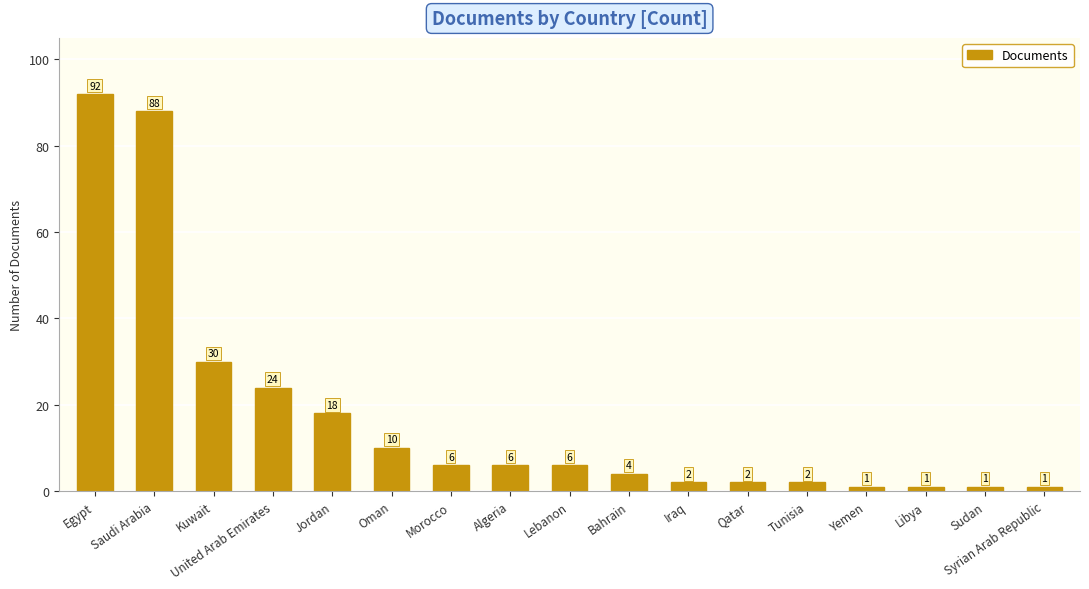

How many series are shown in this chart?

1